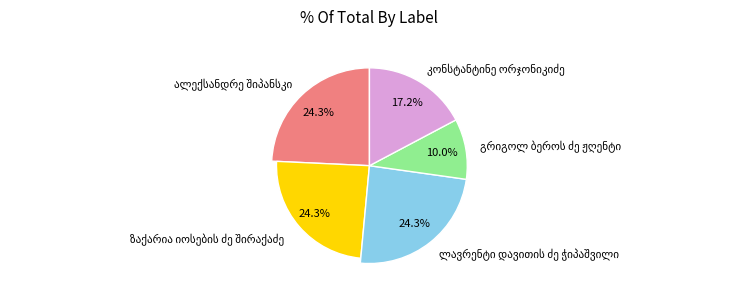

What percentage is the ალექსანდრე შიპანსკი slice, to the nearest percent?

24%